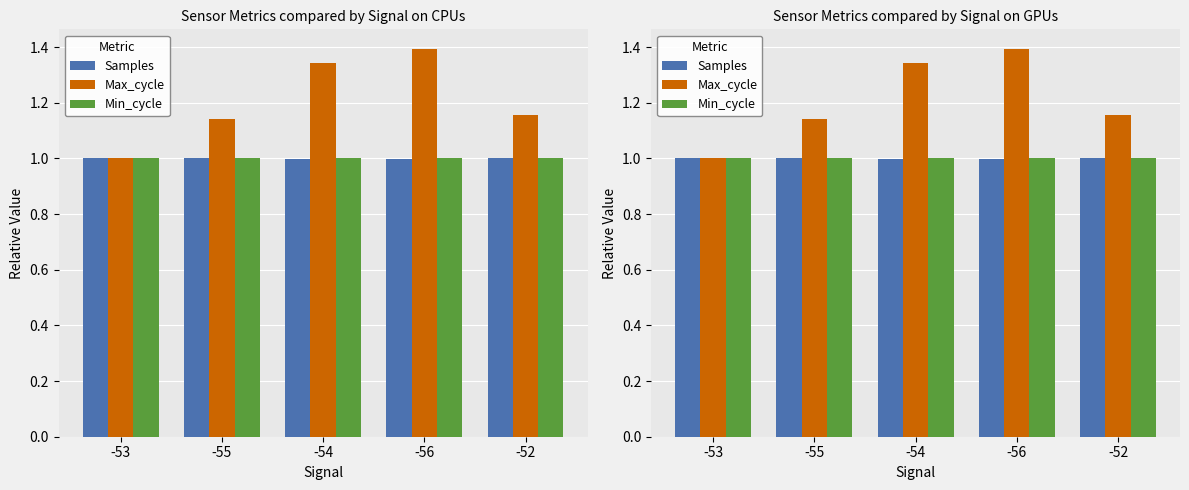

What is the lowest value of the Min_cycle series?

1.0